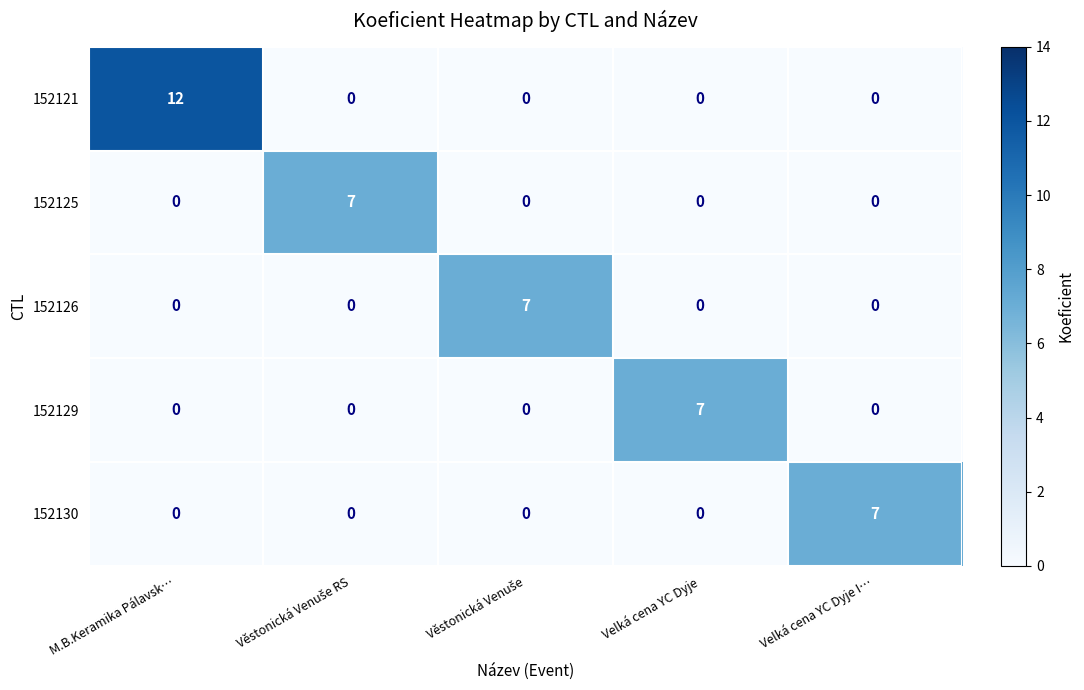

The value of 152125 at Velká cena YC Dyje is 4. True or false?

False